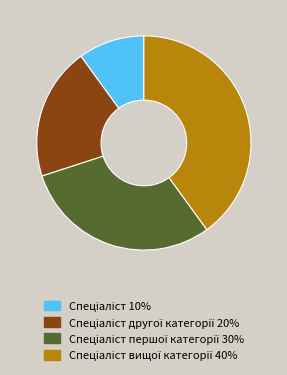

Is there any slice that represents more than half of the pie?

No